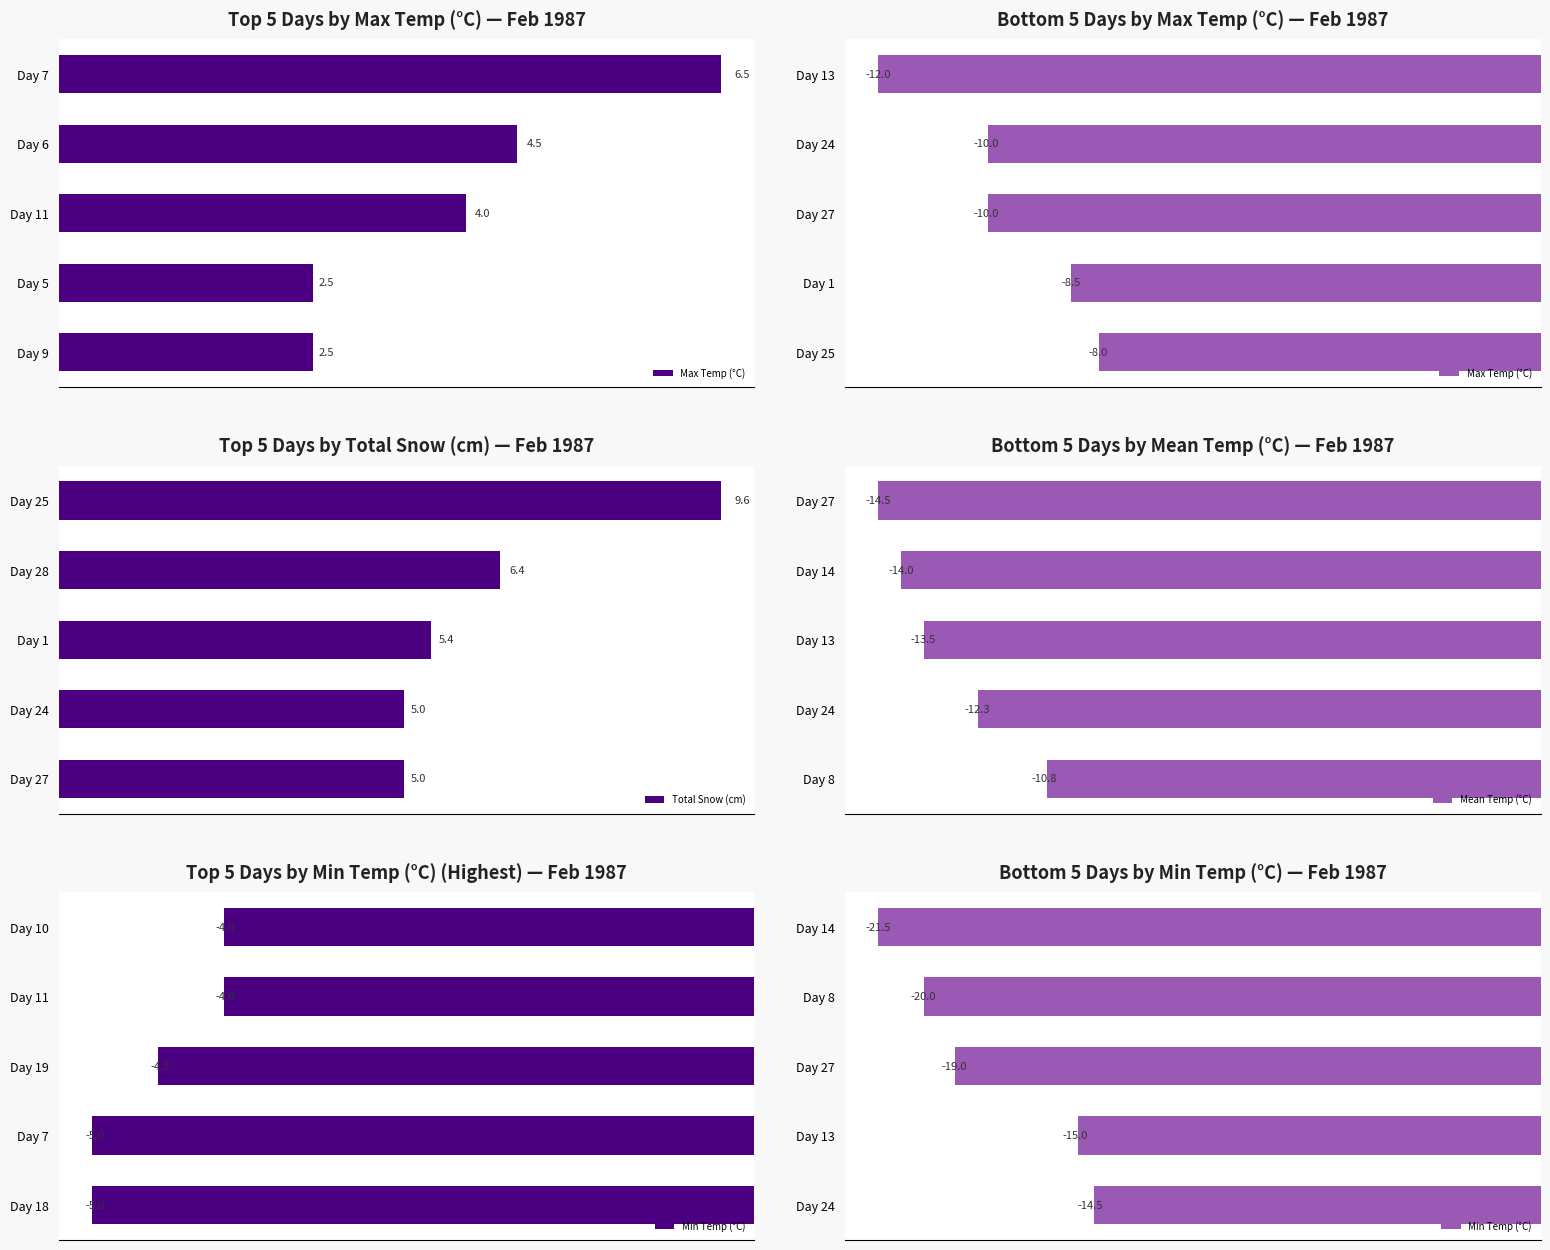

Rank the categories by Mean Temp (°C) value from highest to lowest.

Day 8, Day 24, Day 13, Day 14, Day 27